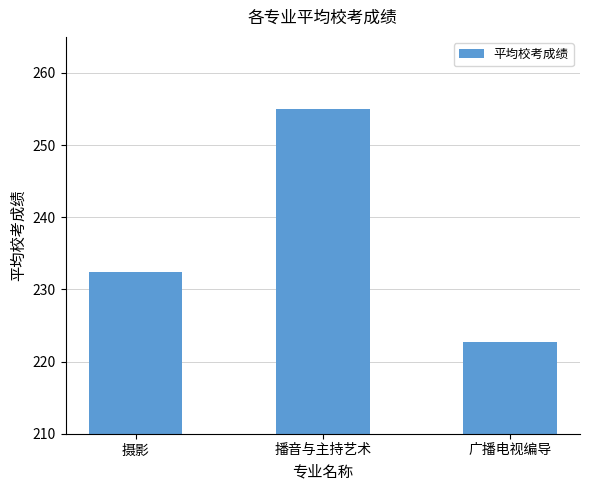

Which has a higher value, 播音与主持艺术 or 摄影?

播音与主持艺术